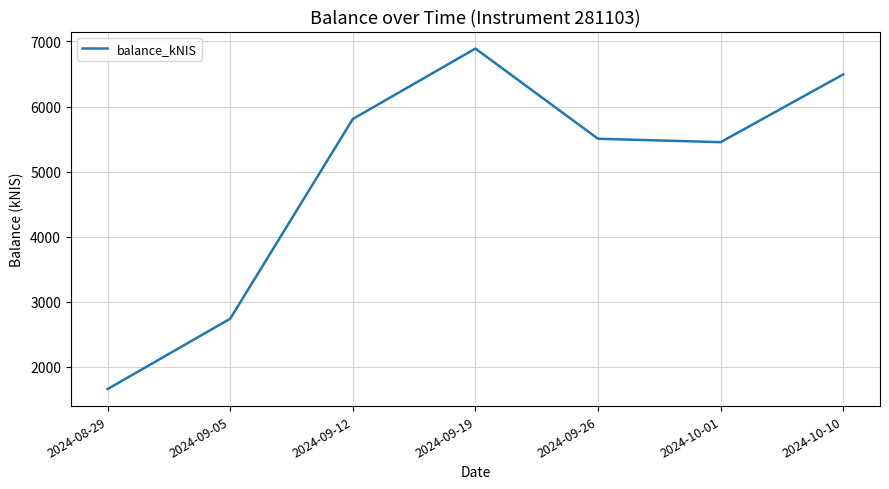

What is the ratio of the value at 2024-10-01 to the value at 2024-09-19?

0.8